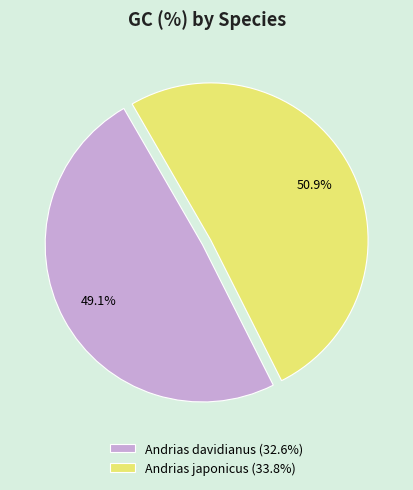

Which slice is the largest?

Andrias japonicus